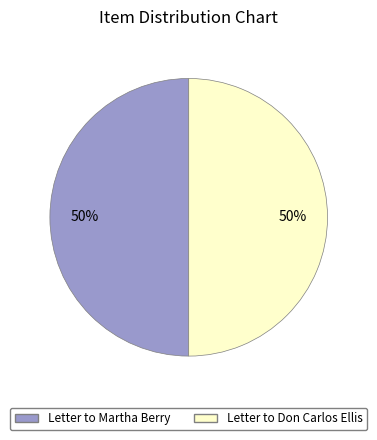

Which category has the biggest portion of the pie?

Text Document (Letter to Don Carlos Ellis)